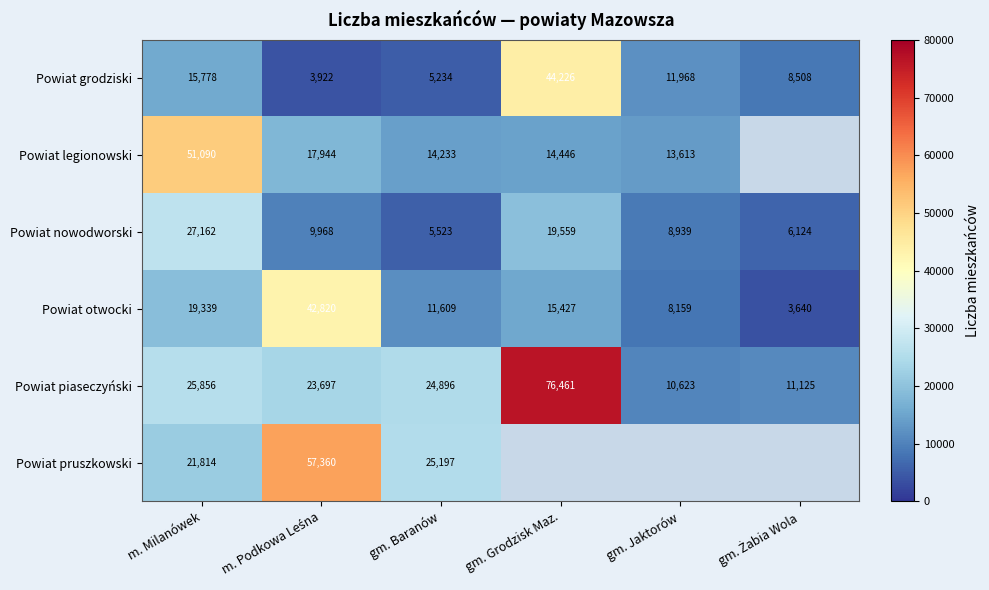

The Powiat nowodworski series shows 4135.4 at gm. Jaktorów. True or false?

False